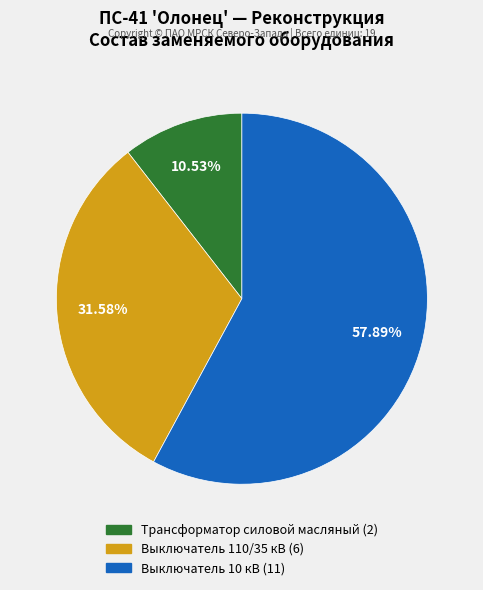

Is the sum of Трансформатор силовой масляный (2) and Выключатель 110/35 кВ (6) greater than half?

No